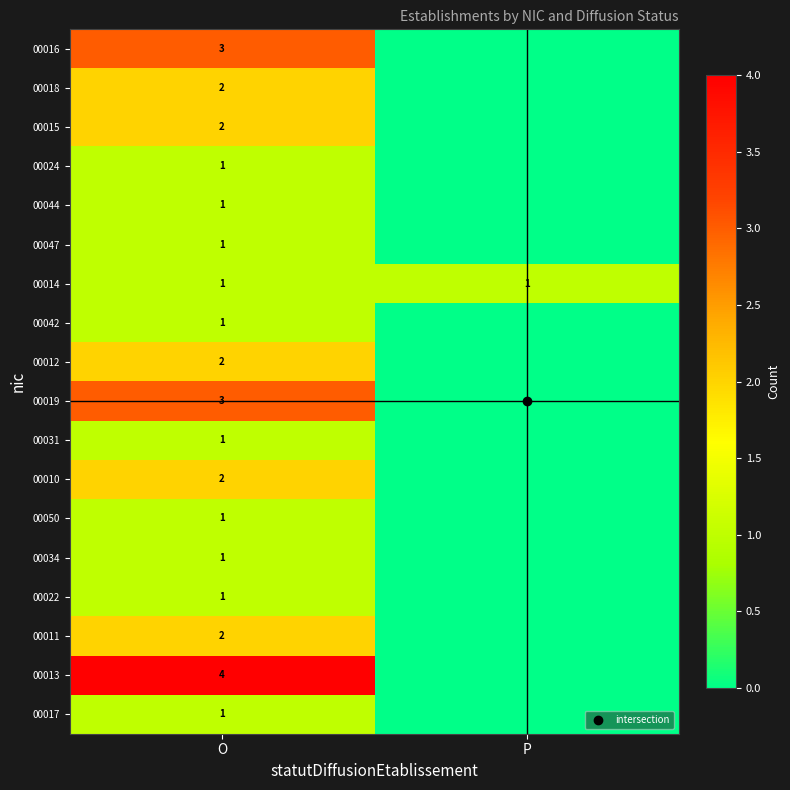

The 00014 series shows 2 at P. True or false?

False